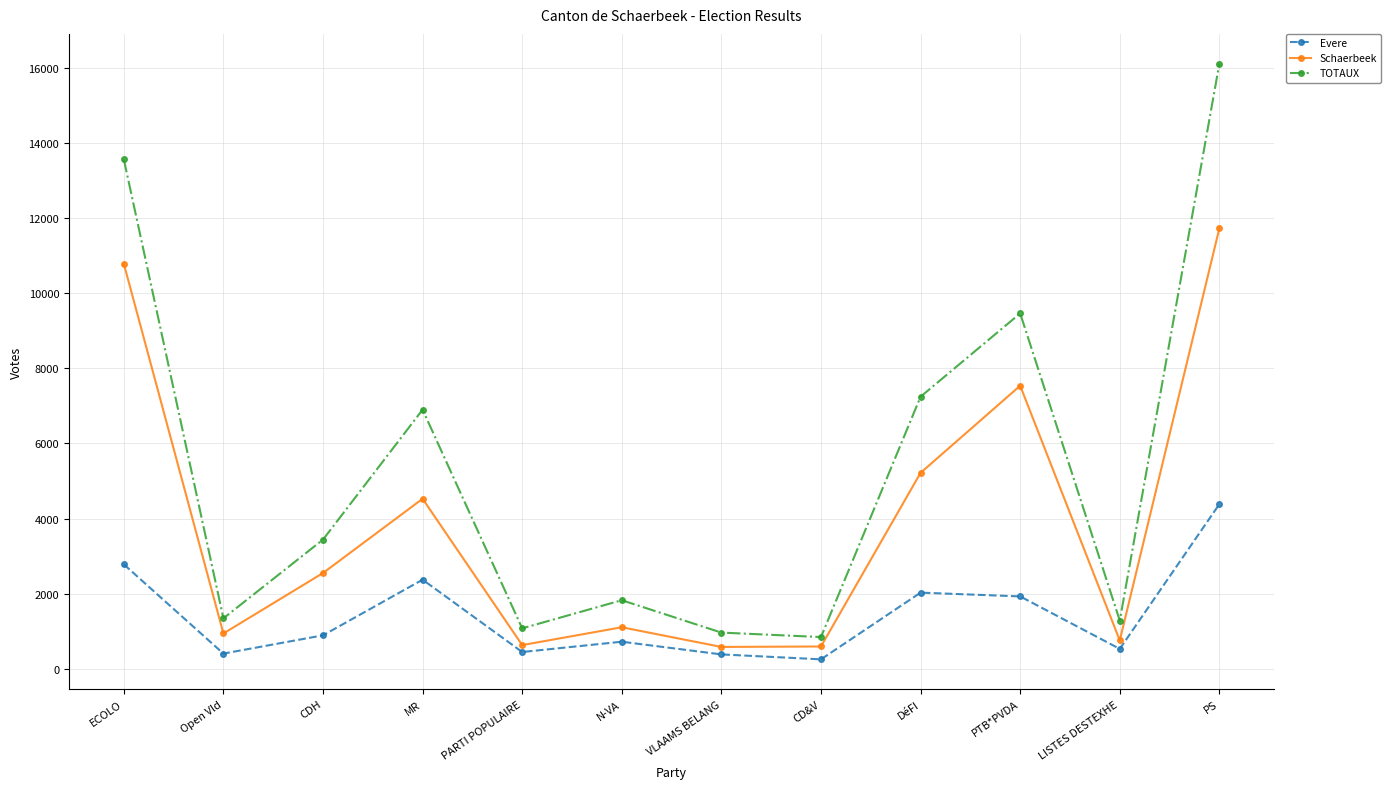

How many data points in Evere are less than 890?

6